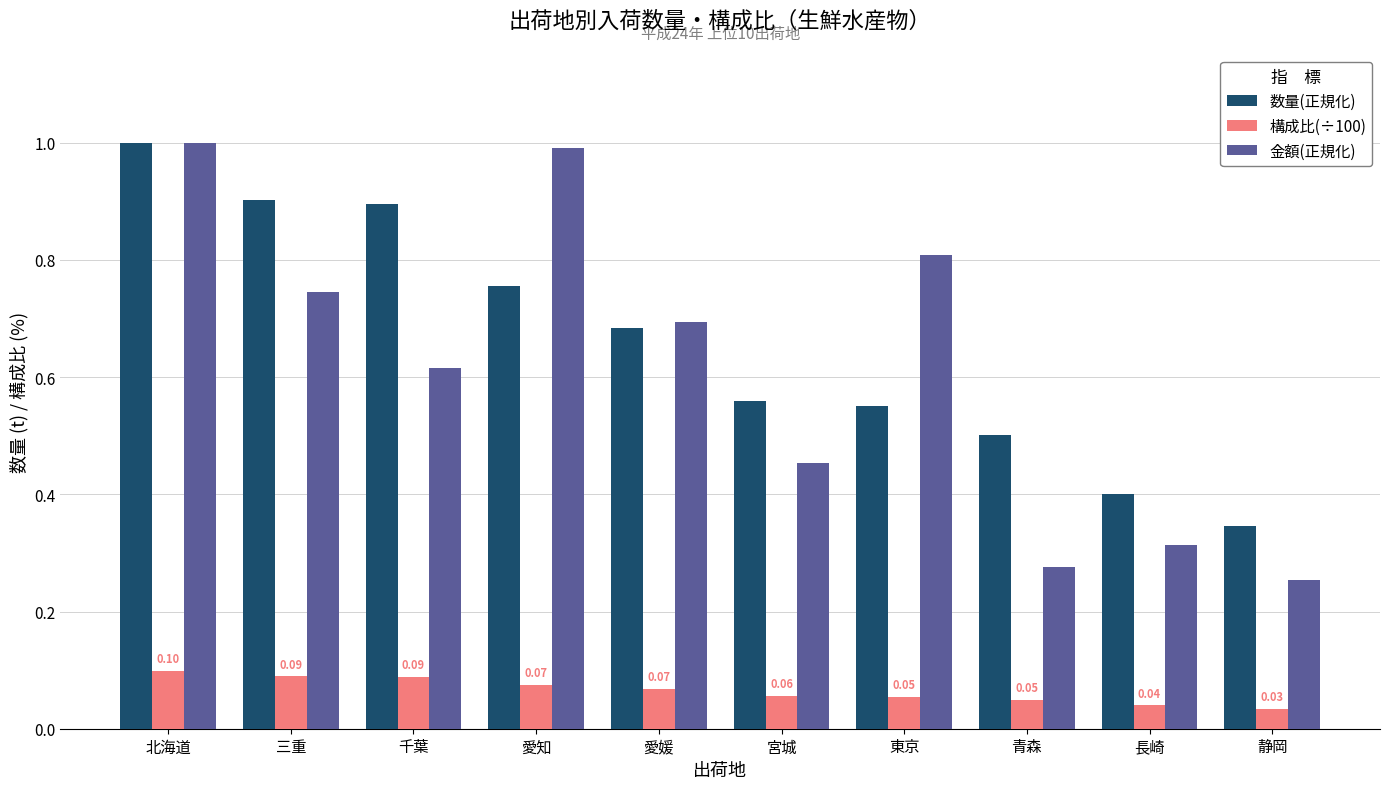

What is the spread (max minus min) of values at 愛知?

0.9